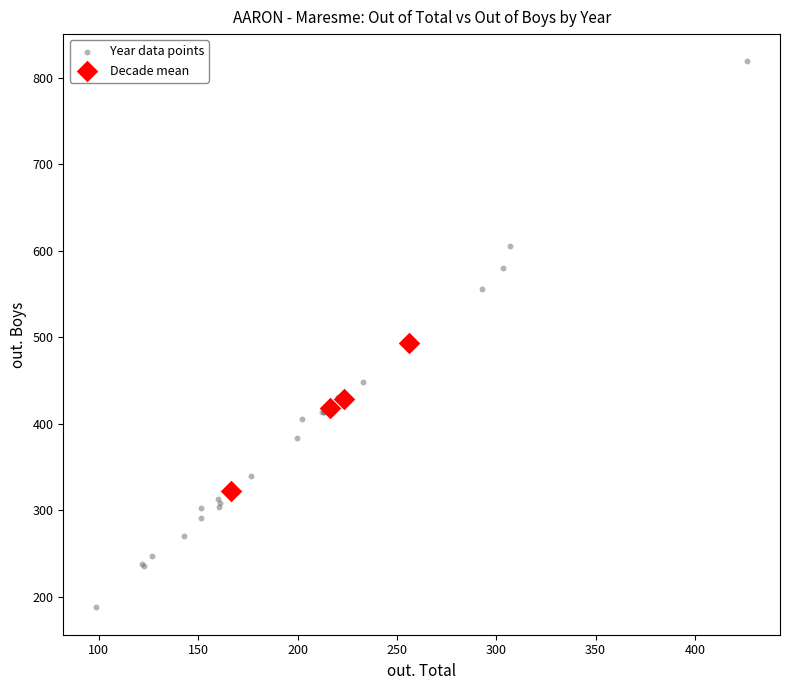

Which series contains the highest Y value?

Year data points